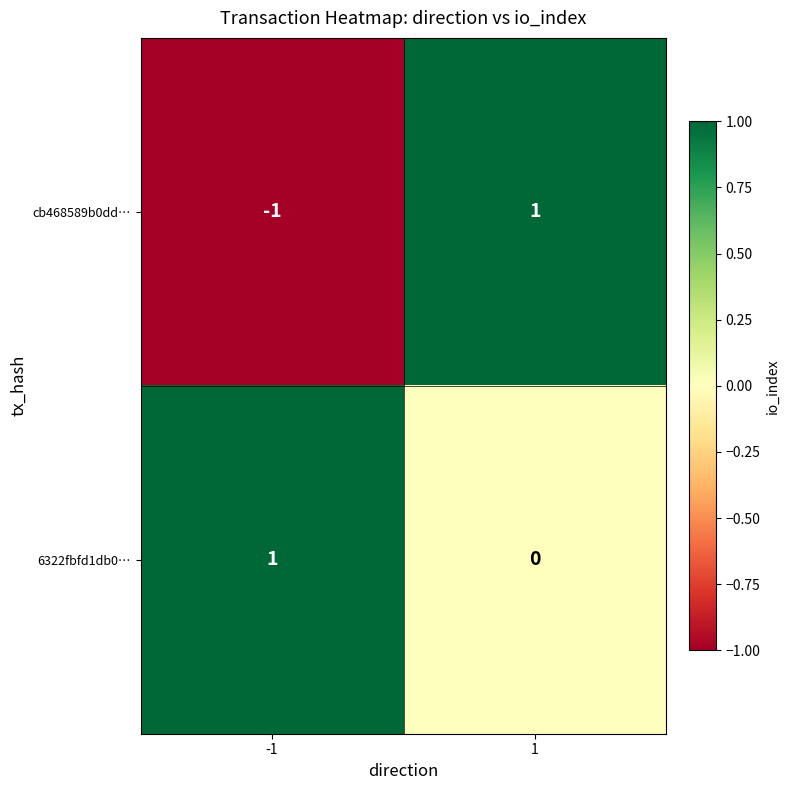

Which series changed the most between -1 and 1?

cb468589b0dd…